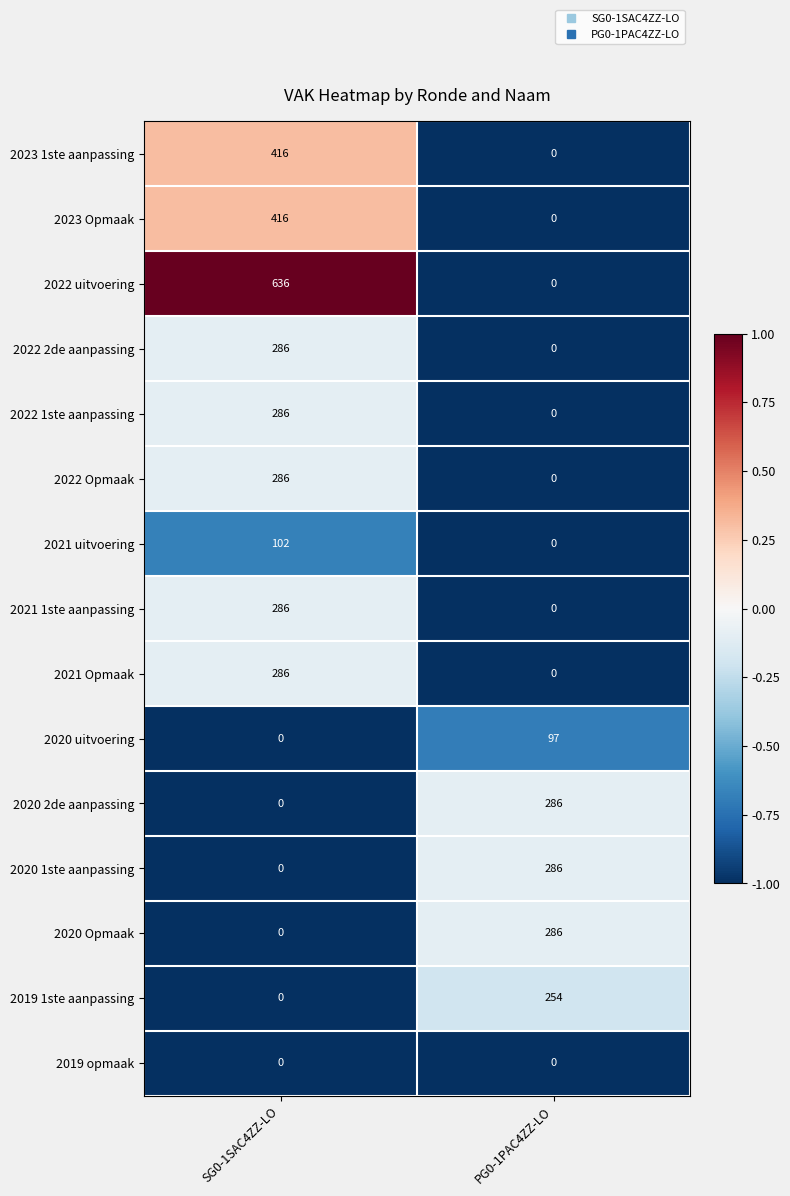

List the labels in order of 2023 1ste aanpassing value, largest first.

SG0-1SAC4ZZ-LO, PG0-1PAC4ZZ-LO